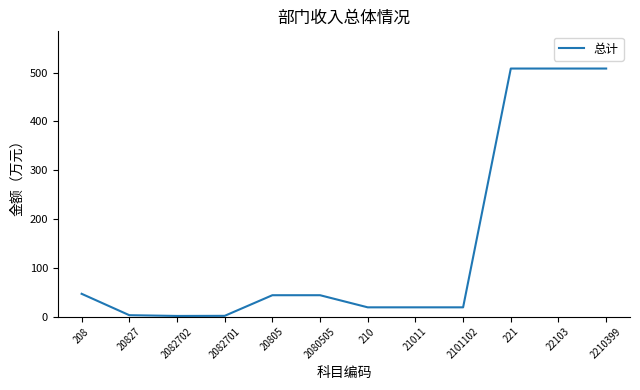

Which has a higher value, 2080505 or 2210399?

2210399